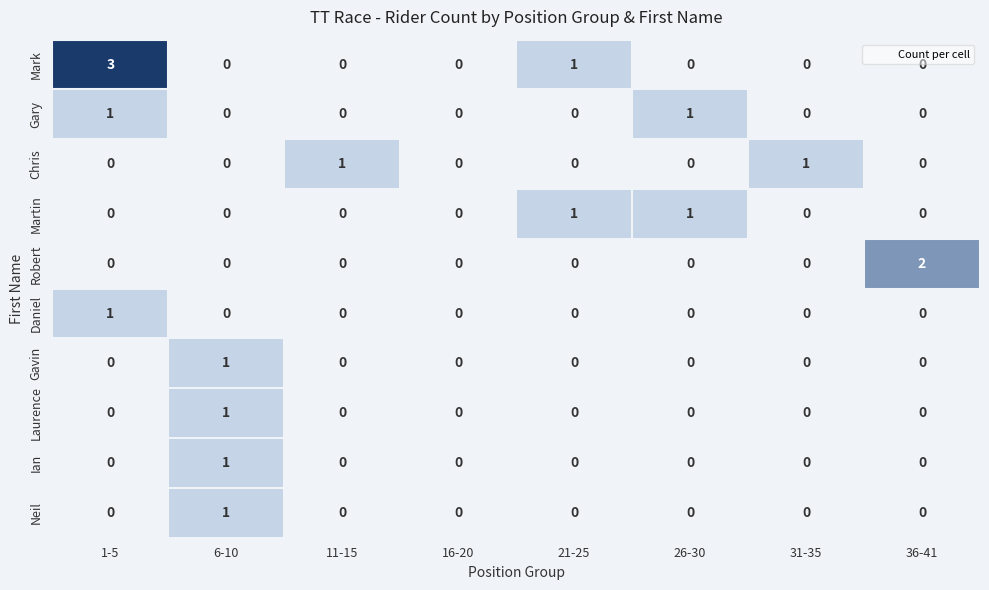

Which series has the largest range (max minus min)?

Mark